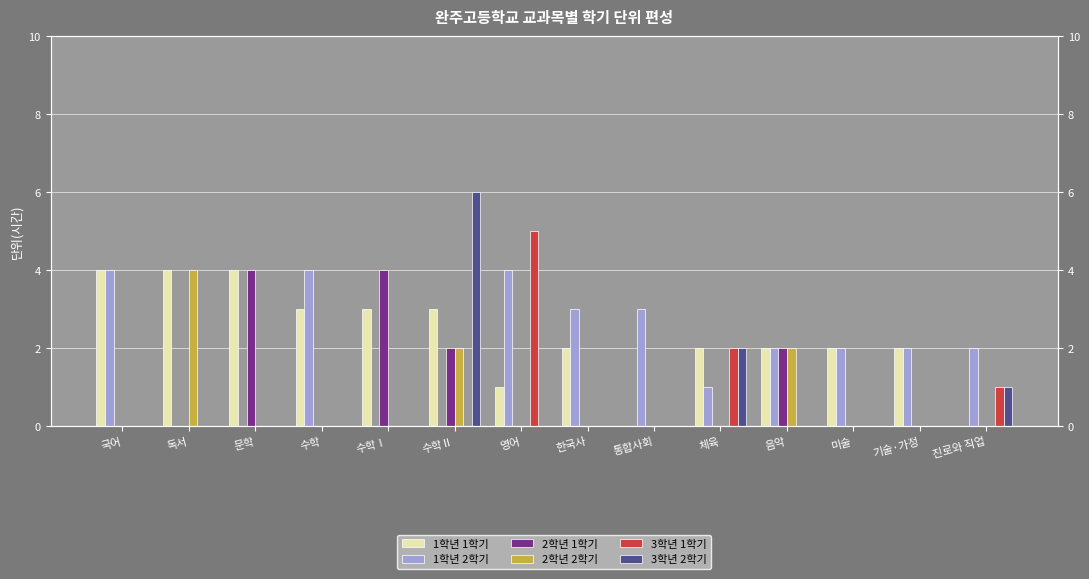

Which category has the lowest value across all series?

통합사회